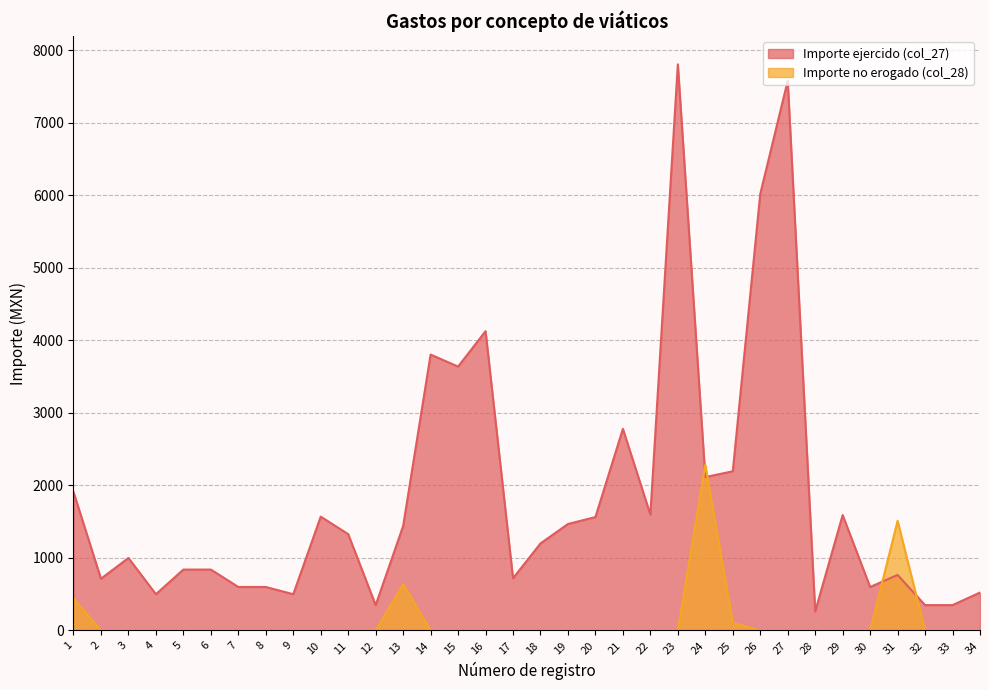

List the labels in order of Importe no erogado (col_28) value, smallest first.

2, 3, 4, 5, 6, 7, 8, 9, 10, 11, 12, 14, 15, 16, 17, 18, 19, 20, 21, 22, 23, 26, 27, 28, 29, 30, 32, 33, 34, 25, 1, 13, 31, 24